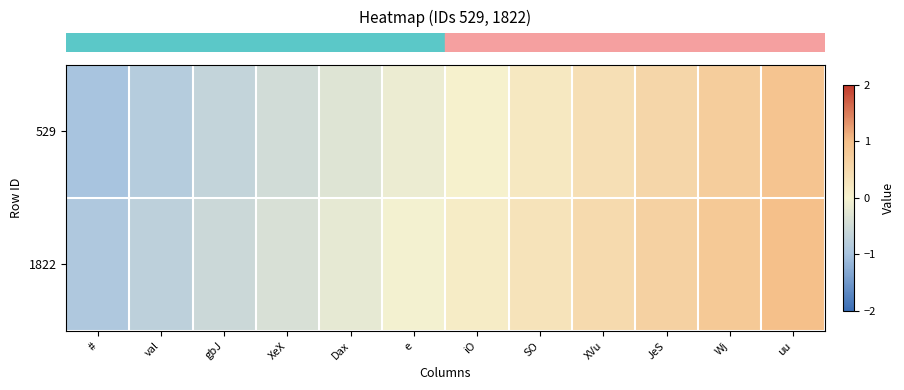

At which category is the sum across all series the highest?

uu